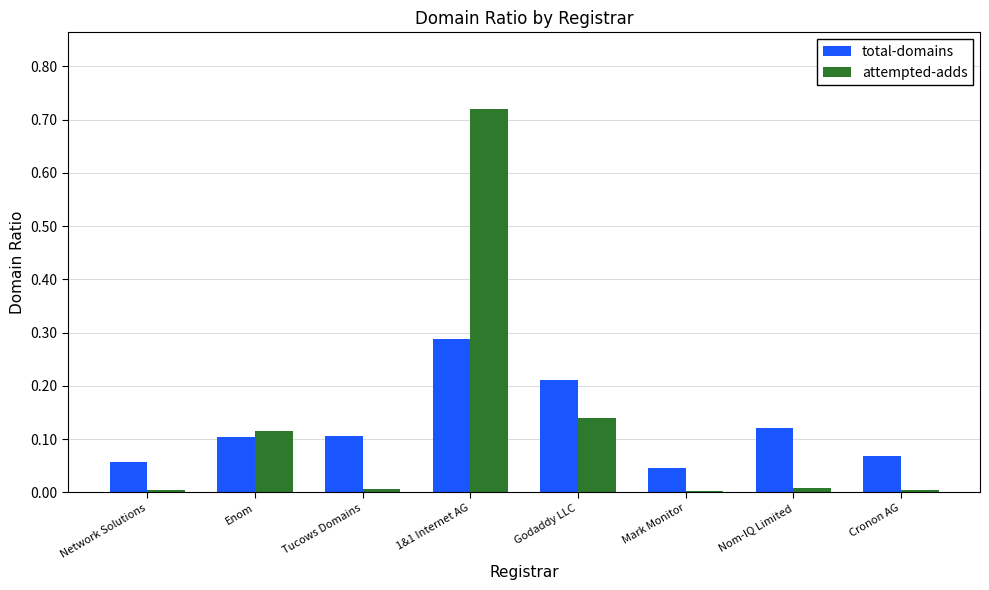

Rank the series at 1&1 Internet AG from lowest to highest value.

total-domains, attempted-adds